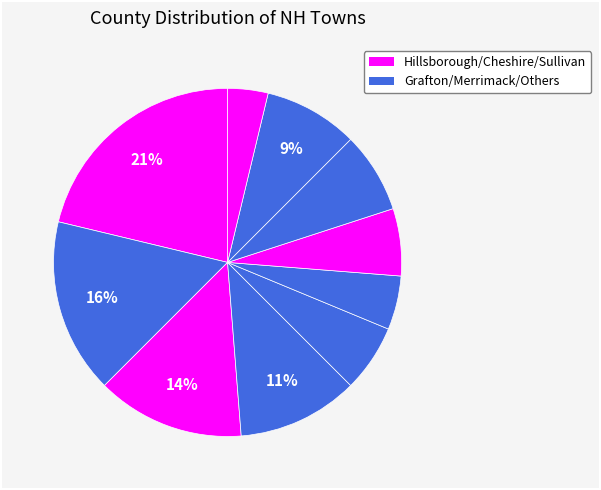

Count the number of slices in the pie.

10